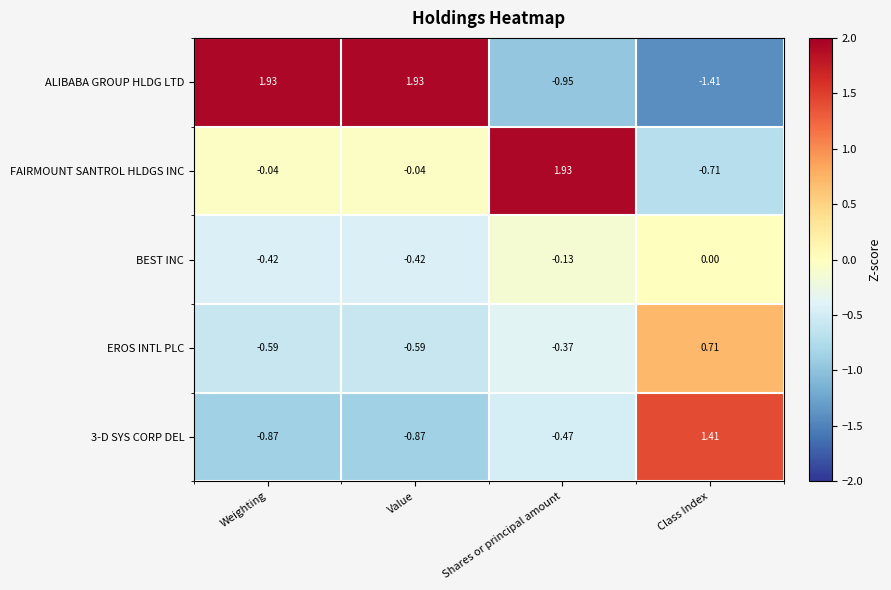

At which category does the chart reach its minimum across all series?

Class Index